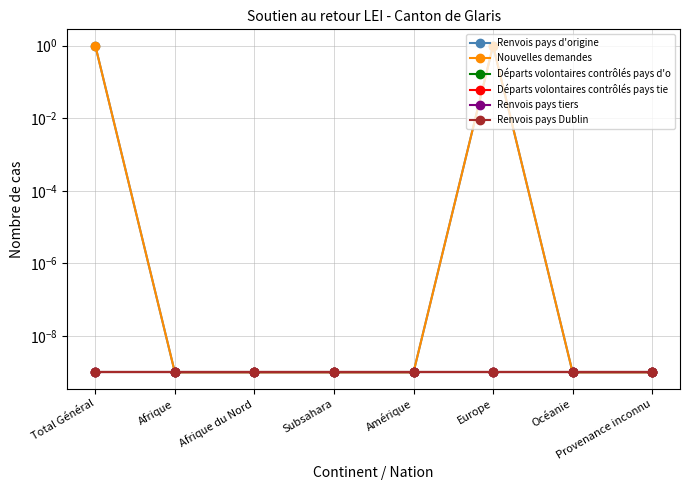

What are all the series names shown in the legend?

Renvois pays d'origine, Nouvelles demandes, Départs volontaires contrôlés pays d'o, Départs volontaires contrôlés pays tie, Renvois pays tiers, Renvois pays Dublin